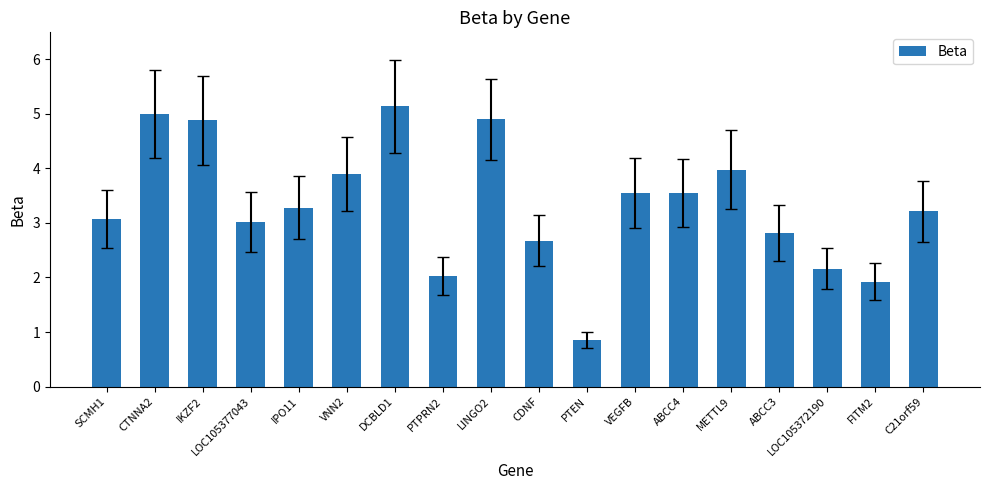

What value does the data have at VNN2?

3.9